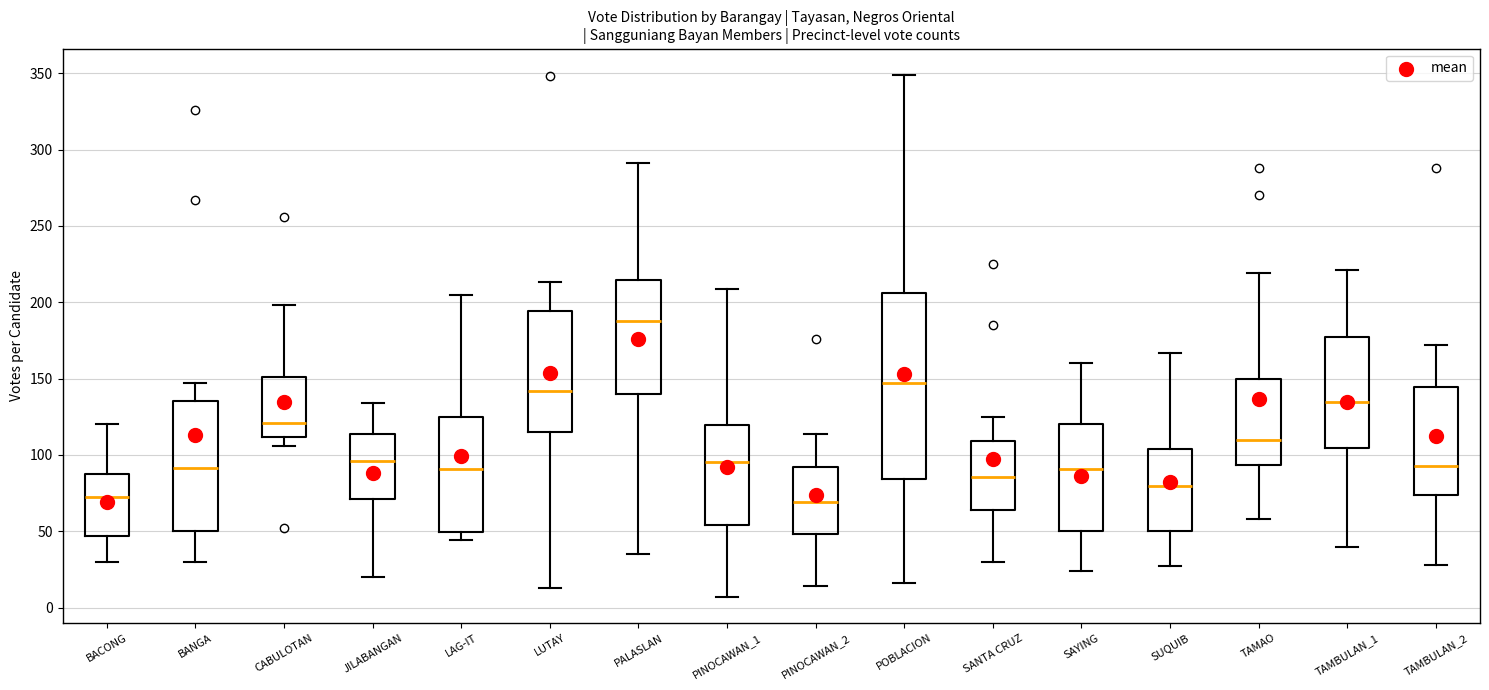

Reading left to right, read every box against the y-axis: the position of its median line, the range the box covers, and the ends of its whiskers. The values are not printed on the chart, so give them approximately, as read against the axis.

BACONG: median 75, box 45 to 90, whiskers 30 to 120
BANGA: median 90, box 50 to 135, whiskers 30 to 145
CABULOTAN: median 120, box 110 to 150, whiskers 105 to 200
JILABANGAN: median 95, box 70 to 115, whiskers 20 to 135
LAG-IT: median 90, box 50 to 125, whiskers 45 to 205
LUTAY: median 140, box 115 to 195, whiskers 15 to 215
PALASLAN: median 190, box 140 to 215, whiskers 35 to 290
PINOCAWAN_1: median 95, box 55 to 120, whiskers 5 to 210
PINOCAWAN_2: median 70, box 50 to 90, whiskers 15 to 115
POBLACION: median 145, box 85 to 205, whiskers 15 to 350
SANTA CRUZ: median 85, box 65 to 110, whiskers 30 to 125
SAYING: median 90, box 50 to 120, whiskers 25 to 160
SUQUIB: median 80, box 50 to 105, whiskers 25 to 165
TAMAO: median 110, box 95 to 150, whiskers 60 to 220
TAMBULAN_1: median 135, box 105 to 175, whiskers 40 to 220
TAMBULAN_2: median 95, box 75 to 145, whiskers 30 to 170